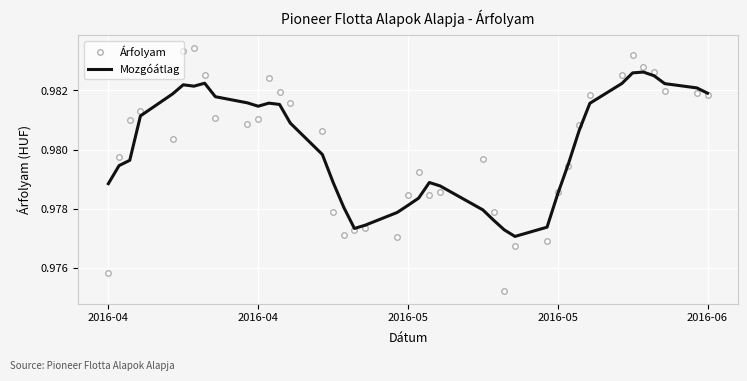

Which series has the widest spread of values?

Árfolyam